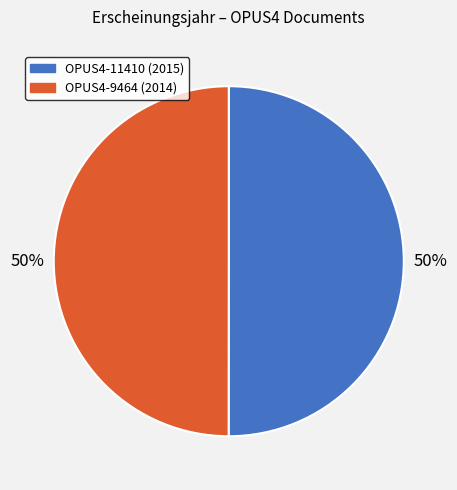

The OPUS4-11410 slice represents 36% of the pie. True or false?

False